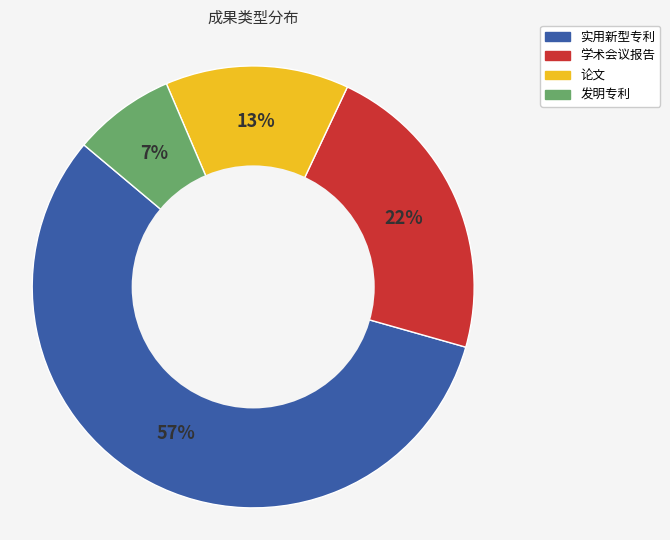

Rank the categories by value from highest to lowest.

实用新型专利, 学术会议报告, 论文, 发明专利